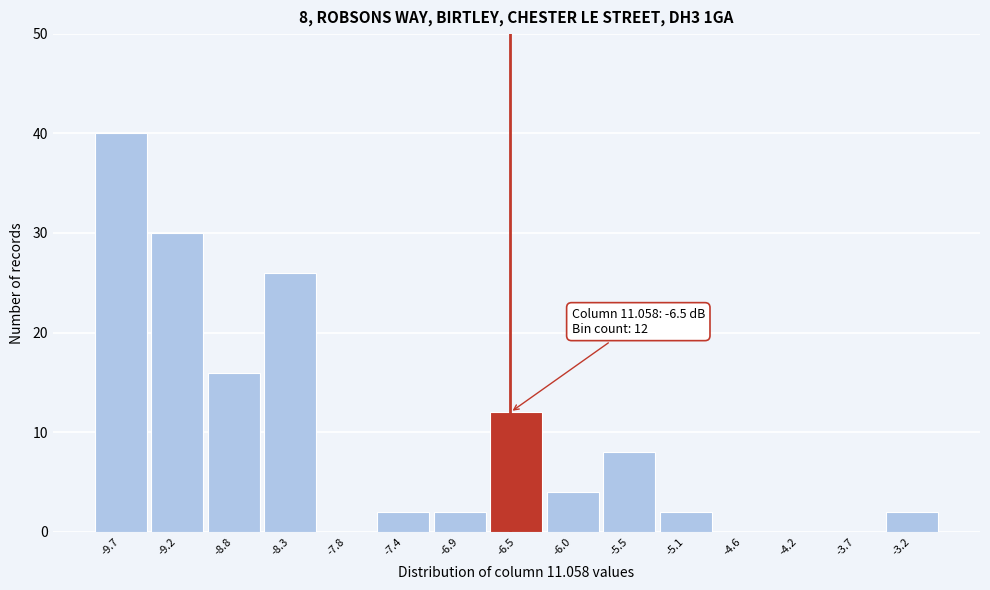

Which range on the x-axis has the tallest bar?

-9.90 to -9.44